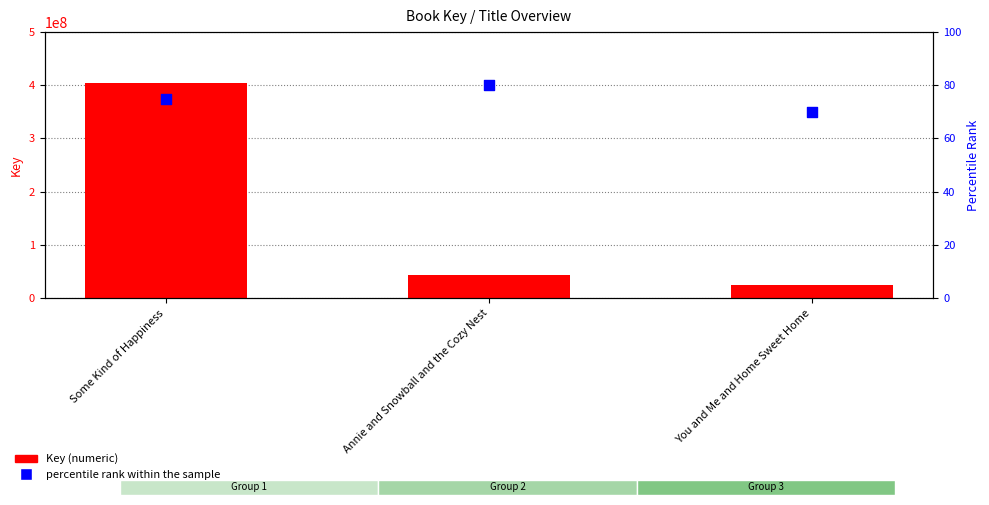

Which series has the widest spread of Y values?

Key (numeric)